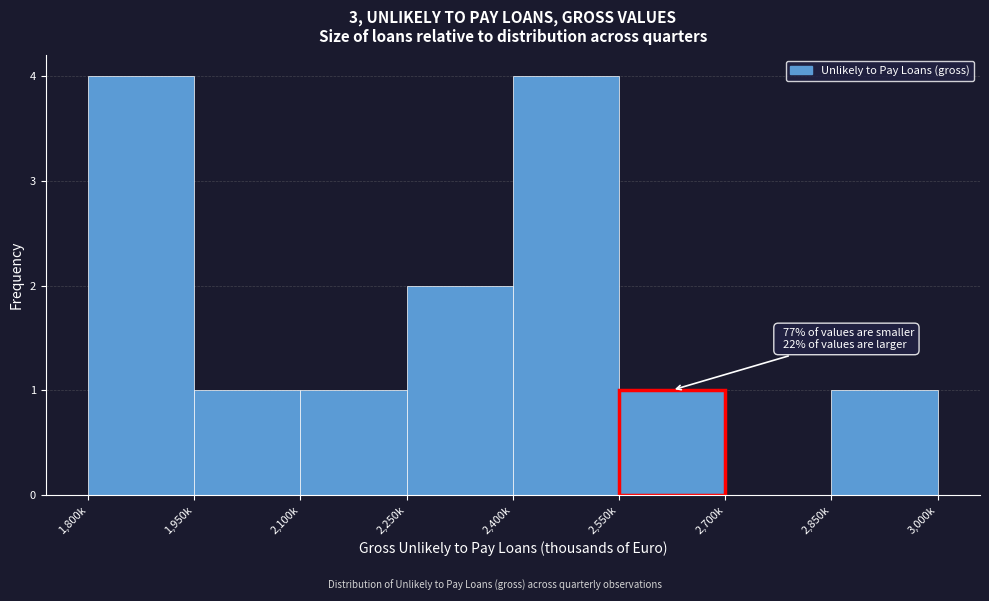

Reading right to left, what are all the values shown in this chart?

2,850k=1	2,700k=0	2,550k=1	2,400k=4	2,250k=2	2,100k=1	1,950k=1	1,800k=4